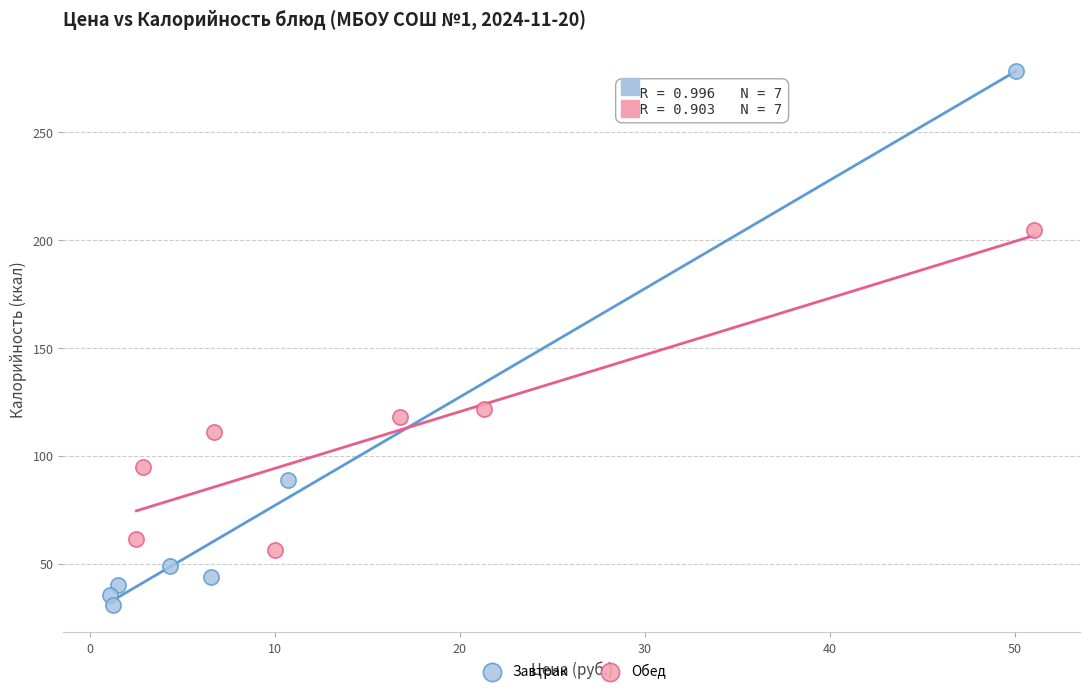

Which series has the largest Y range (max minus min)?

Завтрак